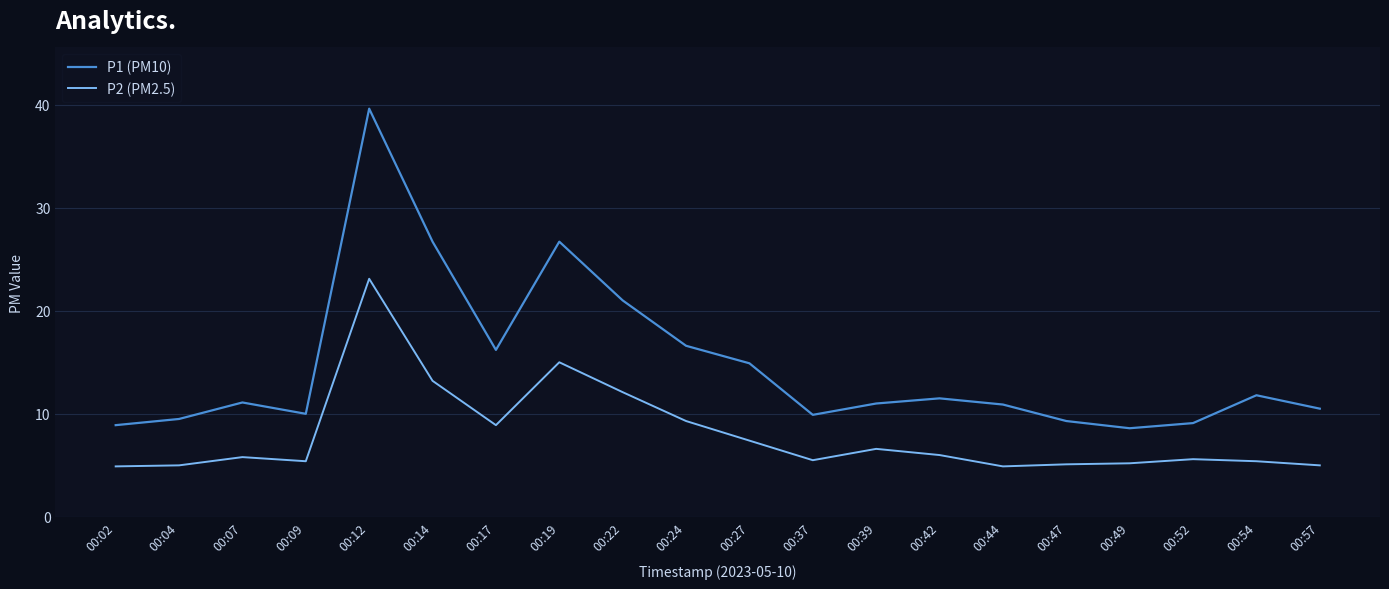

What is the difference between the highest and lowest values at 00:47?

4.2